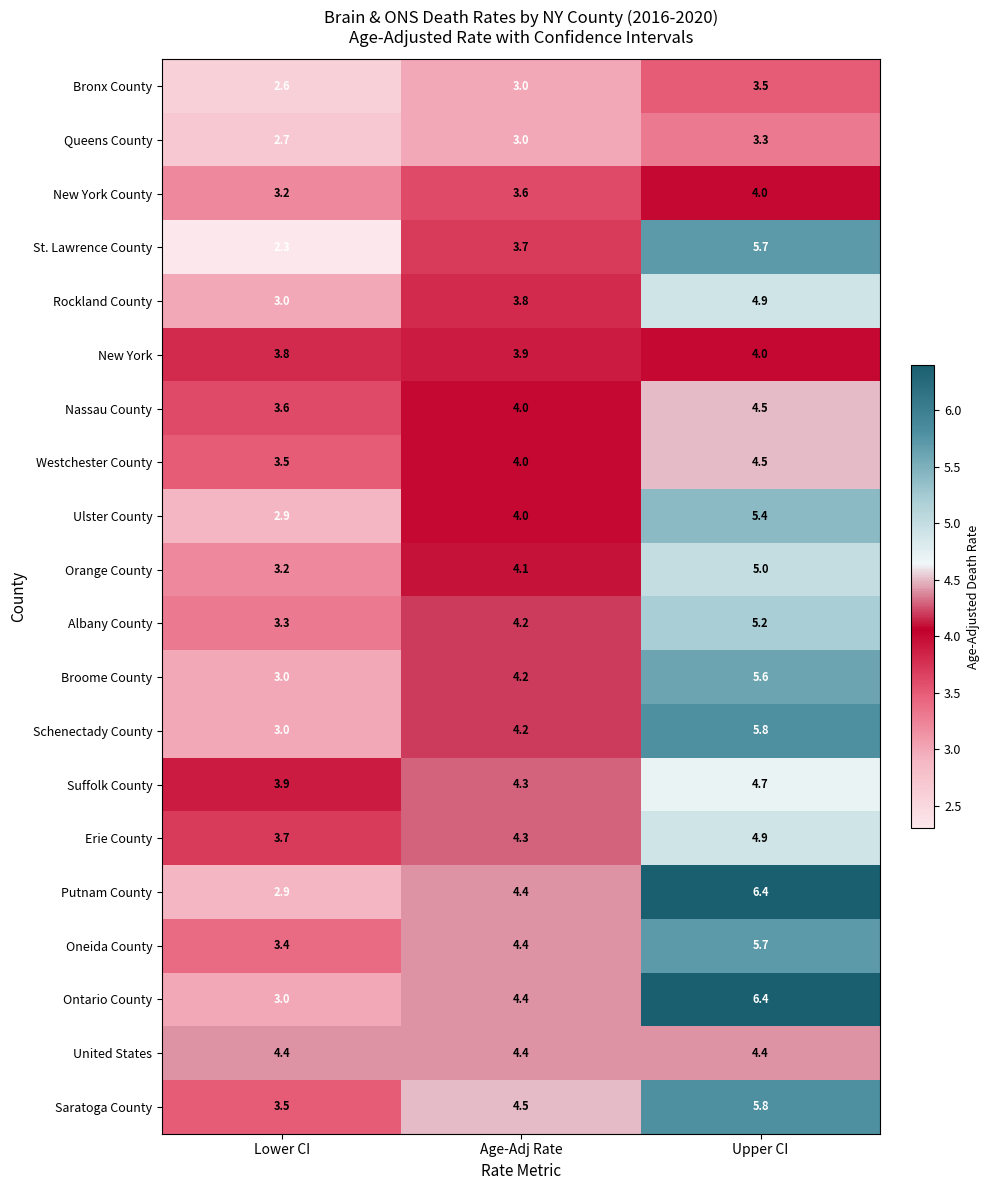

Rank the categories by Queens County value from lowest to highest.

Lower CI, Age-Adj Rate, Upper CI